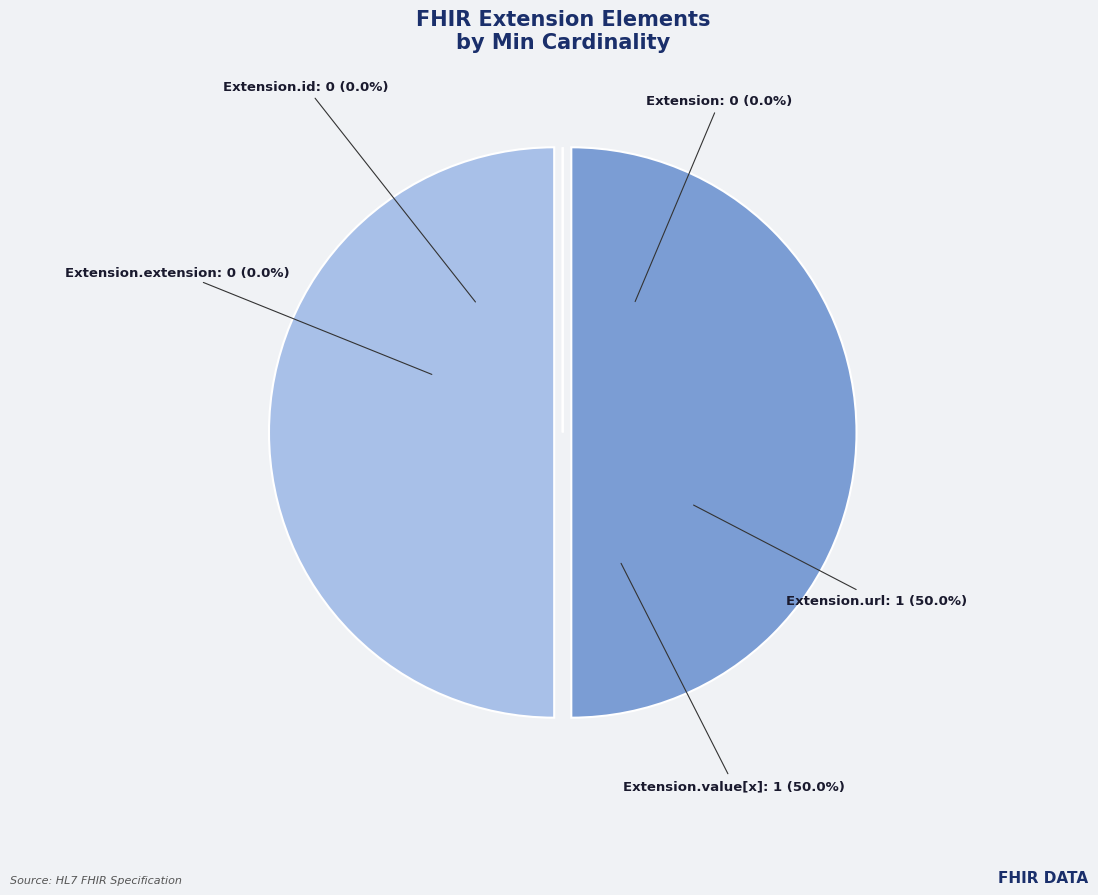

Does Extension represent more than half of the total?

No